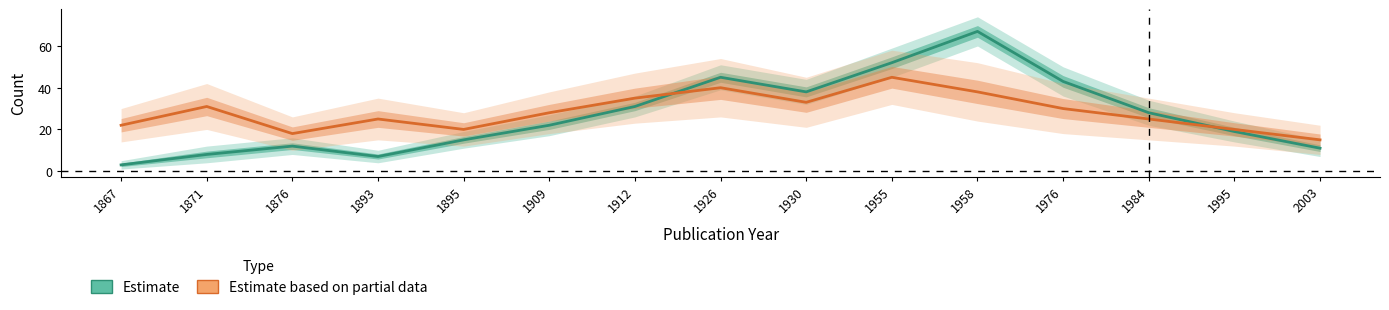

What is the average value of the Estimate series?

27